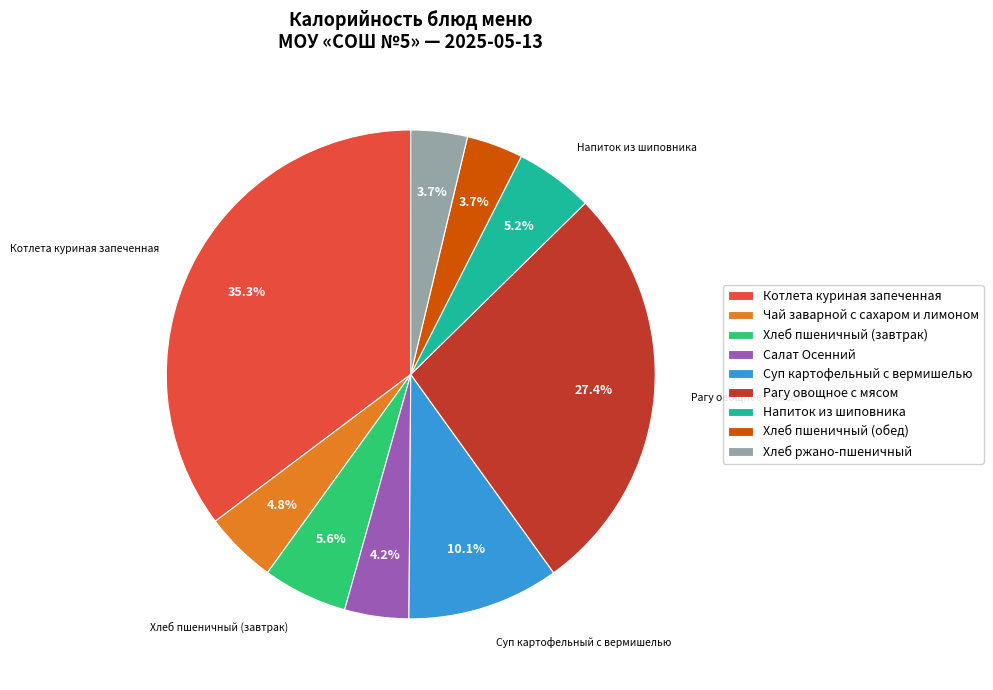

Count the number of slices in the pie.

9